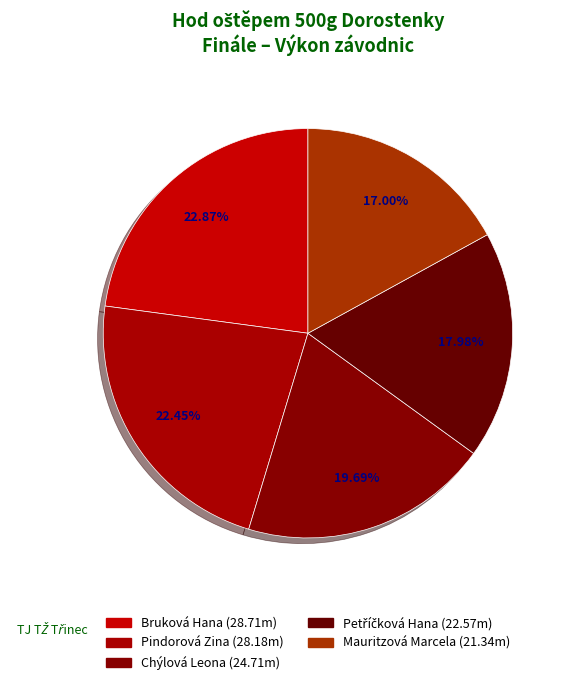

Count the number of slices in the pie.

5